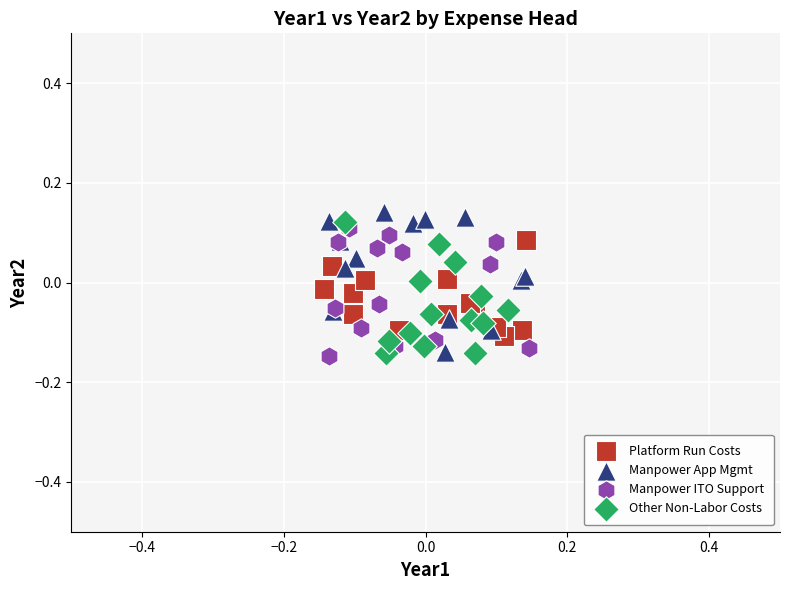

What are all the series names shown in the legend?

Platform Run Costs, Manpower App Mgmt, Manpower ITO Support, Other Non-Labor Costs